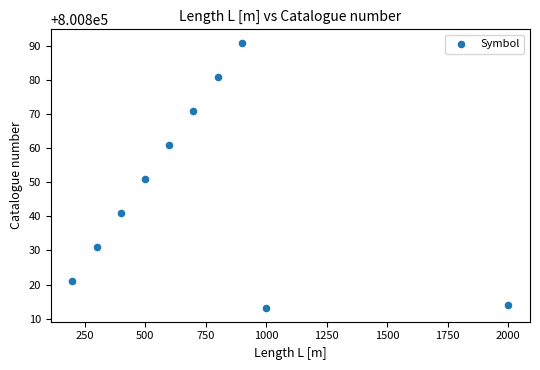

What Y value in the scatter plot is closest to 800852?

800851